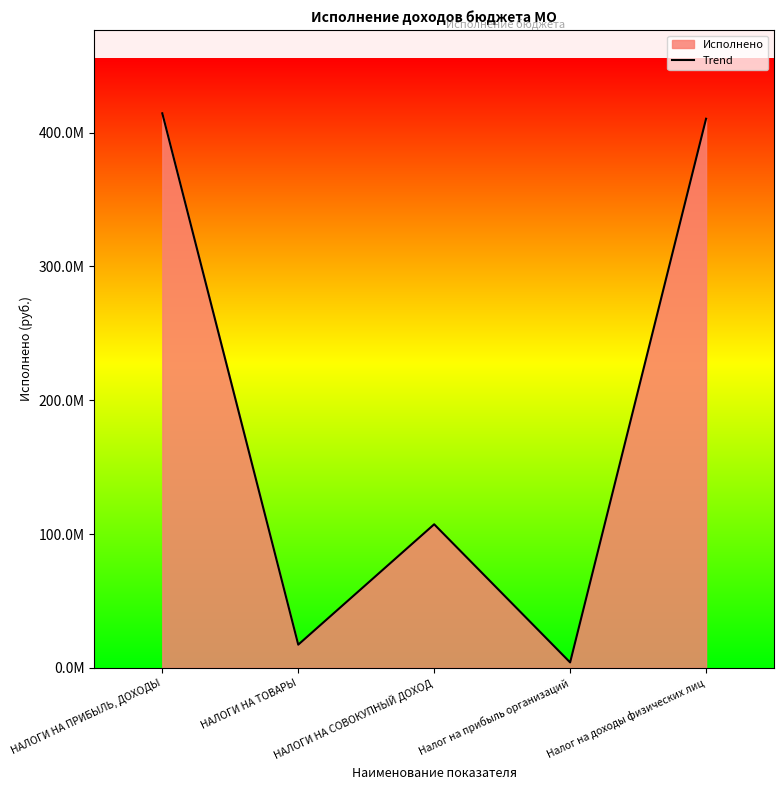

At which category does the chart reach its peak across all series?

НАЛОГИ НА ПРИБЫЛЬ, ДОХОДЫ